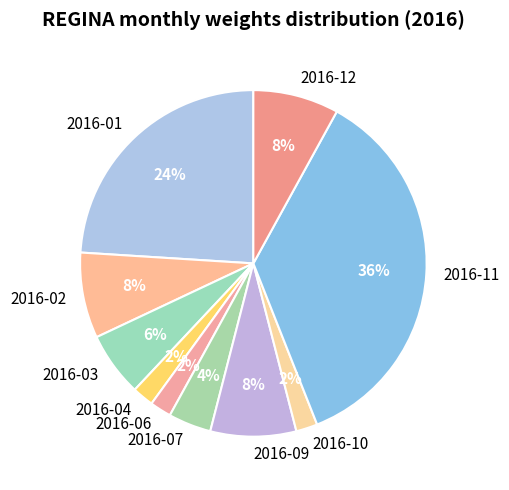

Is there a majority slice in this chart?

No